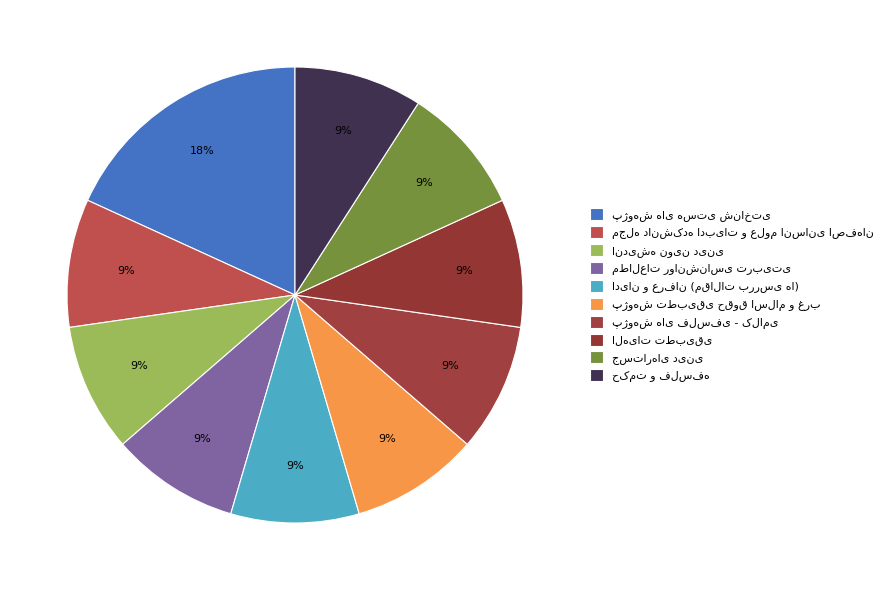

How much of the chart is everything except پژوهش های هستی شناختی?

81.8%